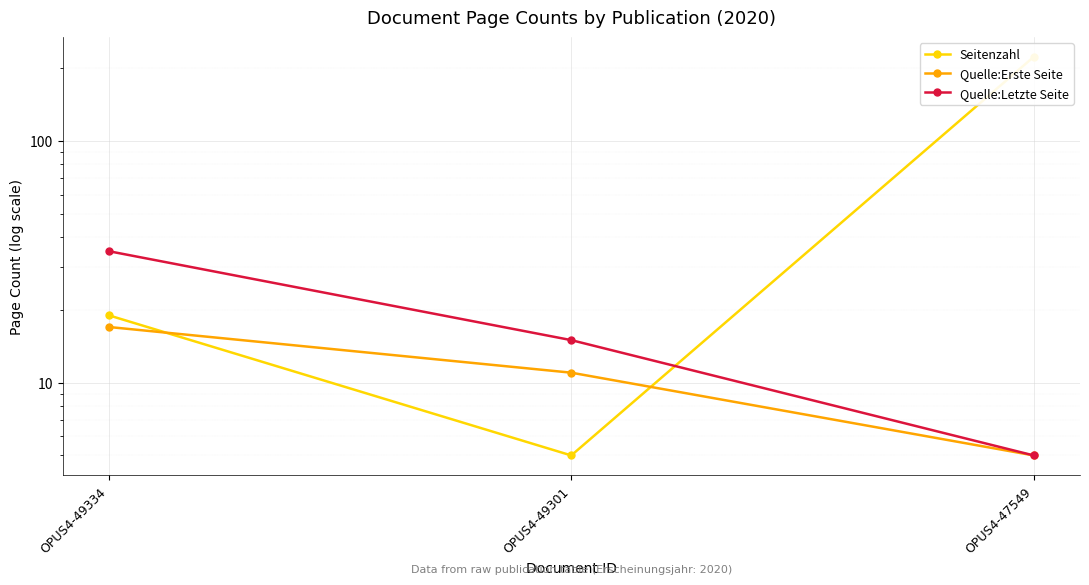

True or false: Quelle:Erste Seite has a value of 11 at OPUS4-49301.

True